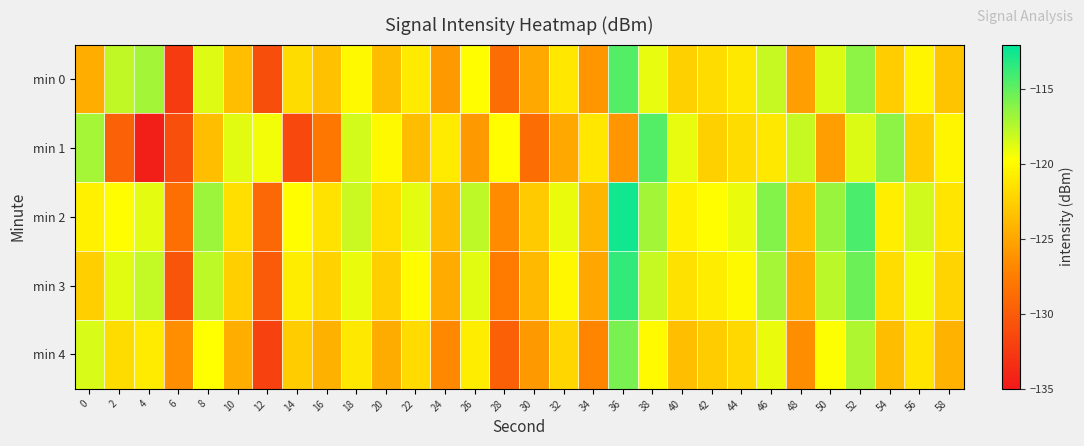

How many distinct data groups are displayed?

5